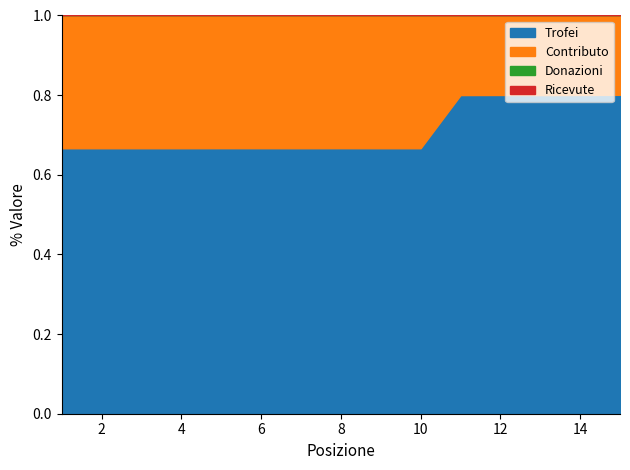

At which category is the sum across all series the highest?

4